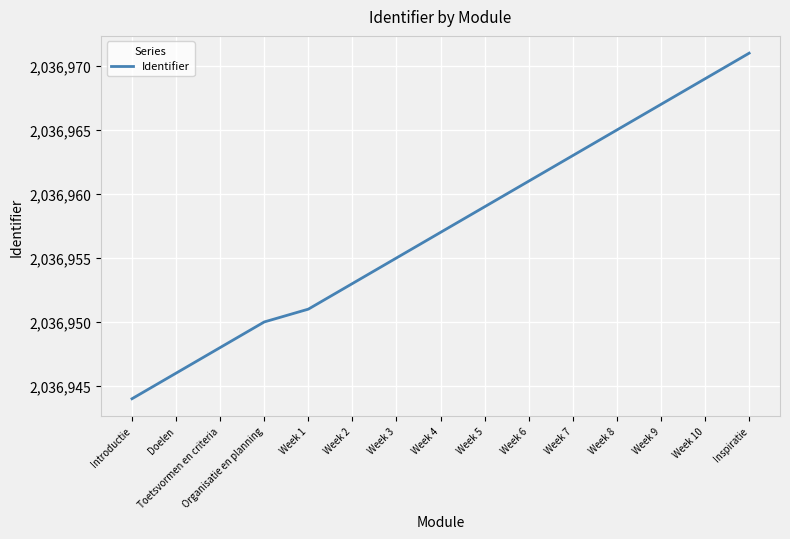

Reading left to right, extract all data points from this chart.

Introductie=2036944	Doelen=2036946	Toetsvormen en criteria=2036948	Organisatie en planning=2036950	Week 1=2036951	Week 2=2036953	Week 3=2036955	Week 4=2036957	Week 5=2036959	Week 6=2036961	Week 7=2036963	Week 8=2036965	Week 9=2036967	Week 10=2036969	Inspiratie=2036971